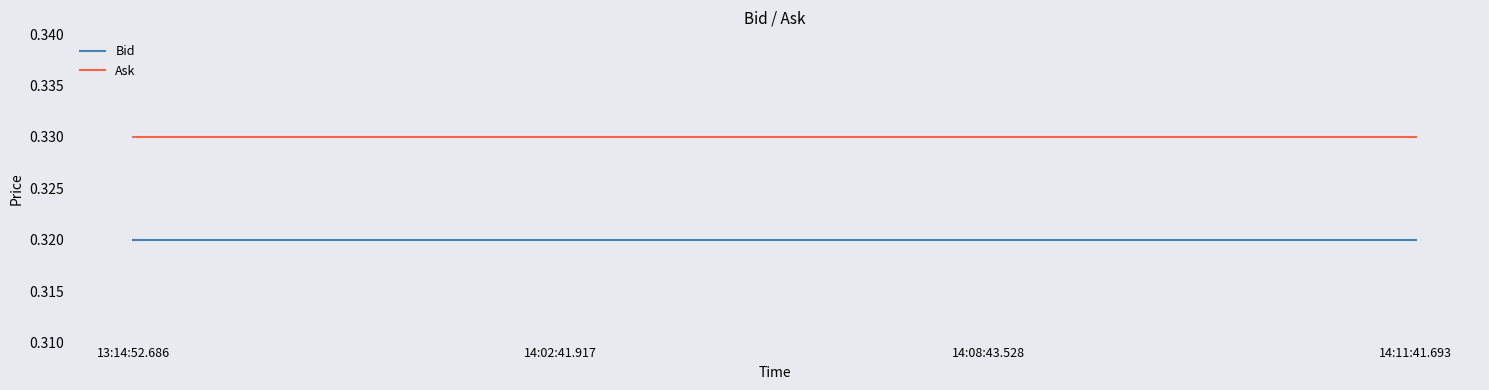

How many lines are shown in the chart?

2